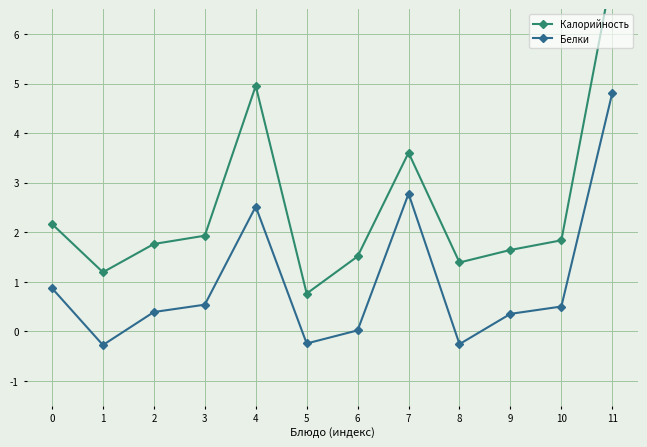

Between 6 and 10, which series saw the biggest shift?

Белки